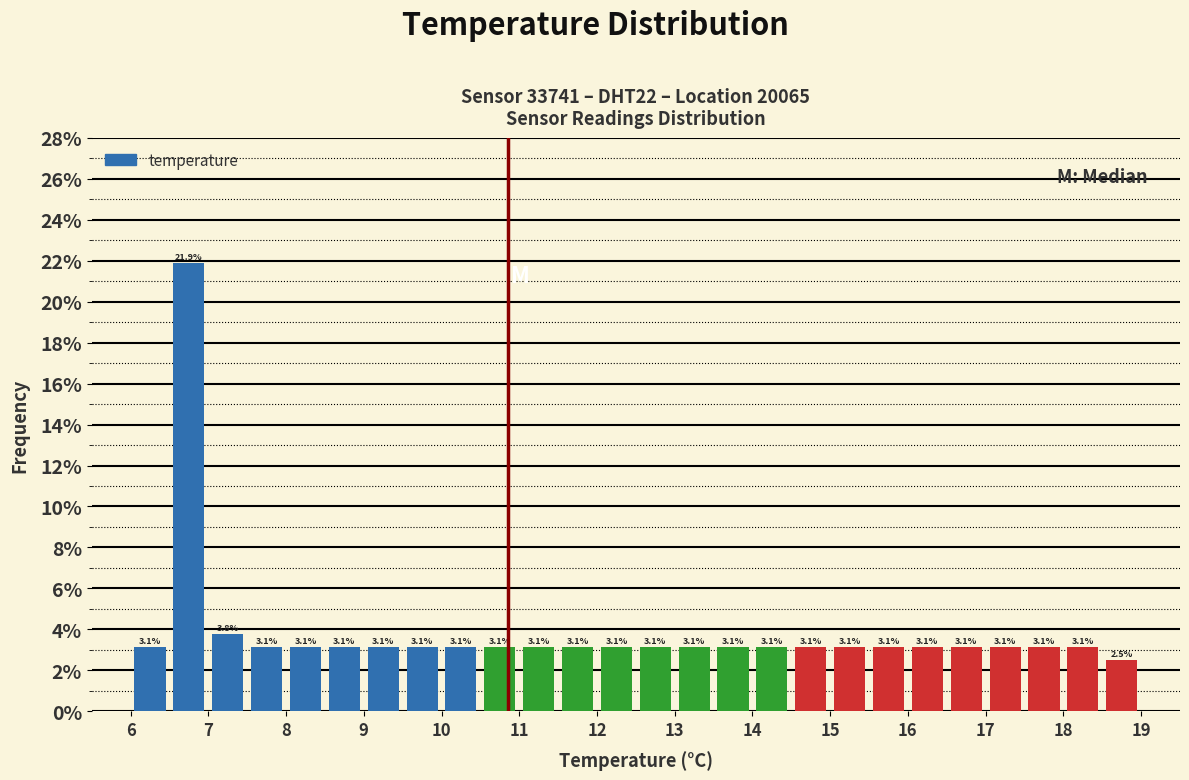

Reading left to right, transcribe this chart: for each bar, give the range it covers on the x-axis and its height.

6.0 to 6.5: 3.1
6.5 to 7.0: 21.9
7.0 to 7.5: 3.8
7.5 to 8.0: 3.1
8.0 to 8.5: 3.1
8.5 to 9.0: 3.1
9.0 to 9.5: 3.1
9.5 to 10.0: 3.1
10.0 to 10.5: 3.1
10.5 to 11.0: 3.1
11.0 to 11.5: 3.1
11.5 to 12.0: 3.1
12.0 to 12.5: 3.1
12.5 to 13.0: 3.1
13.0 to 13.5: 3.1
13.5 to 14.0: 3.1
14.0 to 14.5: 3.1
14.5 to 15.0: 3.1
15.0 to 15.5: 3.1
15.5 to 16.0: 3.1
16.0 to 16.5: 3.1
16.5 to 17.0: 3.1
17.0 to 17.5: 3.1
17.5 to 18.0: 3.1
18.0 to 18.5: 3.1
18.5 to 19.0: 2.5